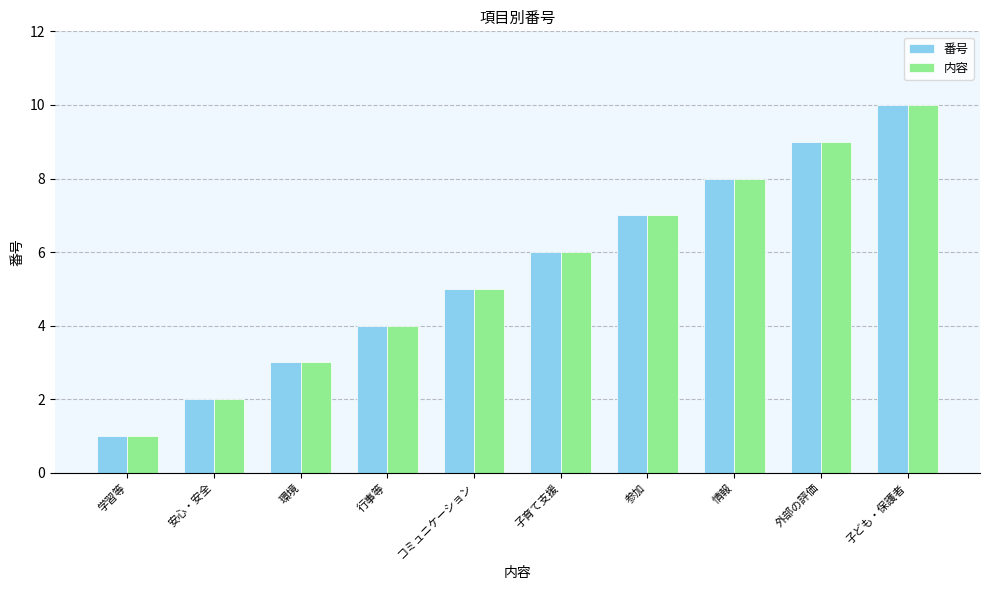

What is the total value across all series at コミュニケーション?

10